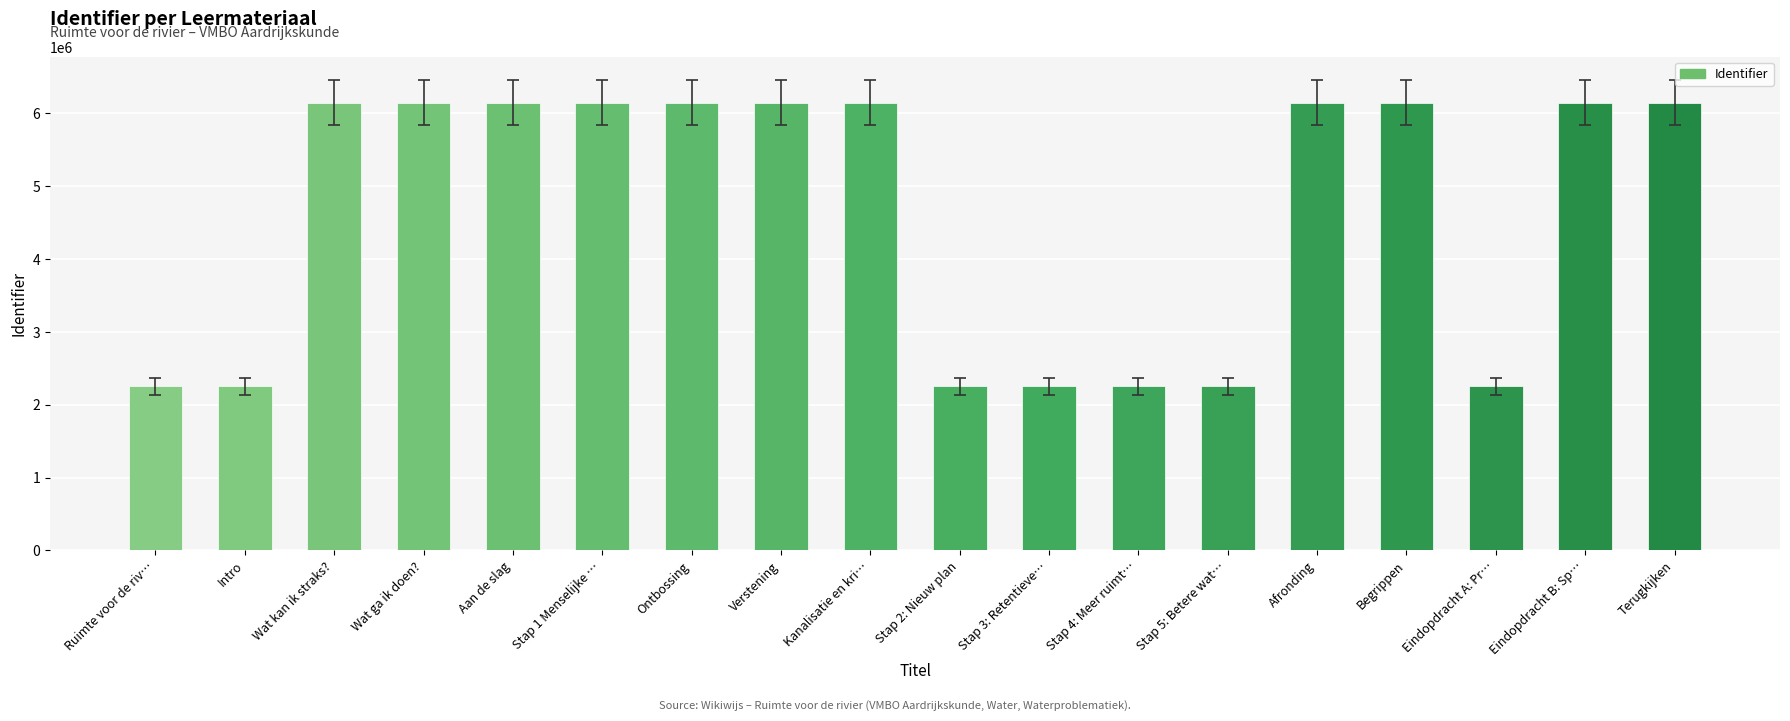

The value at Wat ga ik doen? is 9131106. True or false?

False